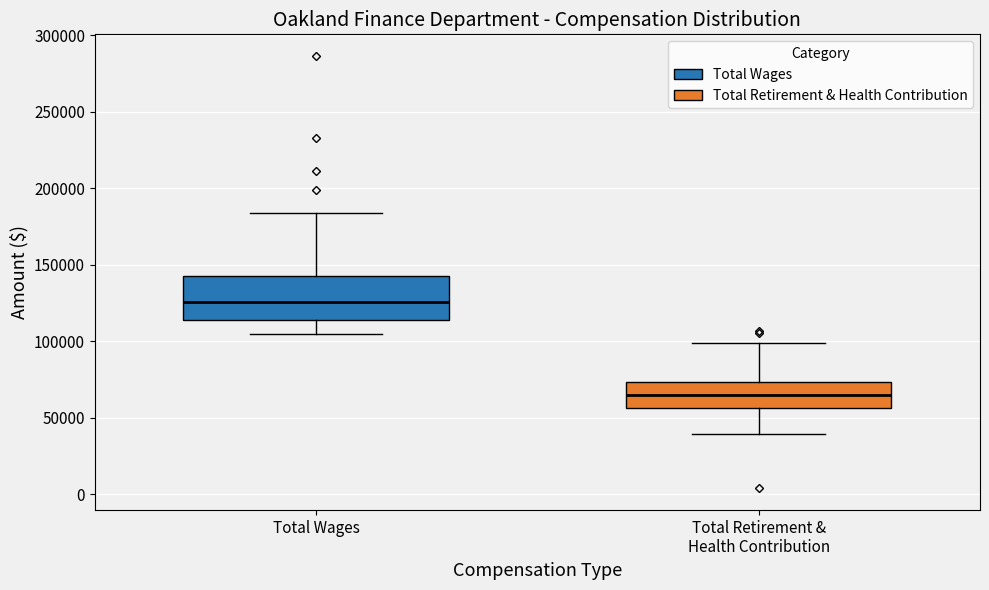

Reading left to right, transcribe this box plot: for each box, give where its median line is, the range the box spans, and where its two whiskers end, as read against the y-axis. The values are not printed on the chart, so give them approximately, as read against the axis.

Total Wages: median 125000, box 115000 to 145000, whiskers 105000 to 185000
Total Retirement & Health Contribution: median 65000, box 55000 to 75000, whiskers 40000 to 100000